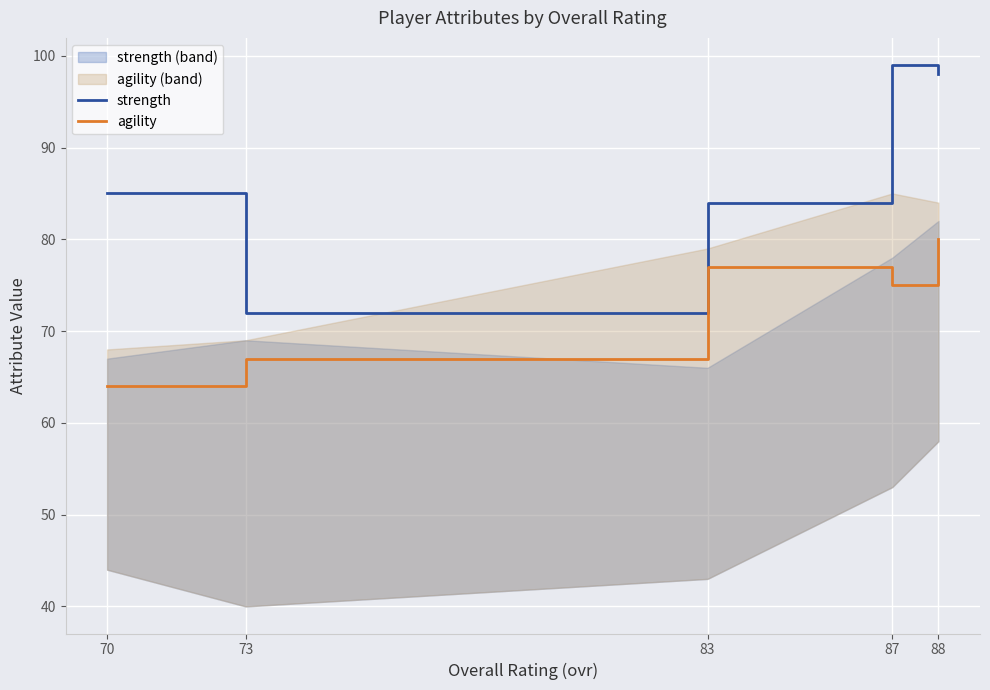

What are all the series names shown in the legend?

strength, agility